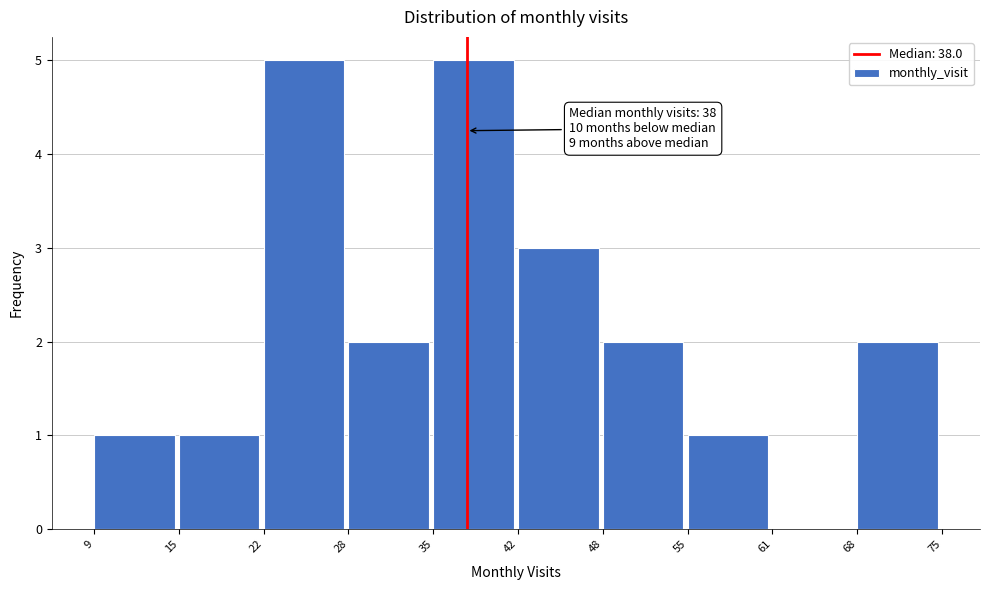

Reading right to left, transcribe all the data shown in this chart.

68=2	61=0	55=1	48=2	42=3	35=5	28=2	22=5	15=1	9=1